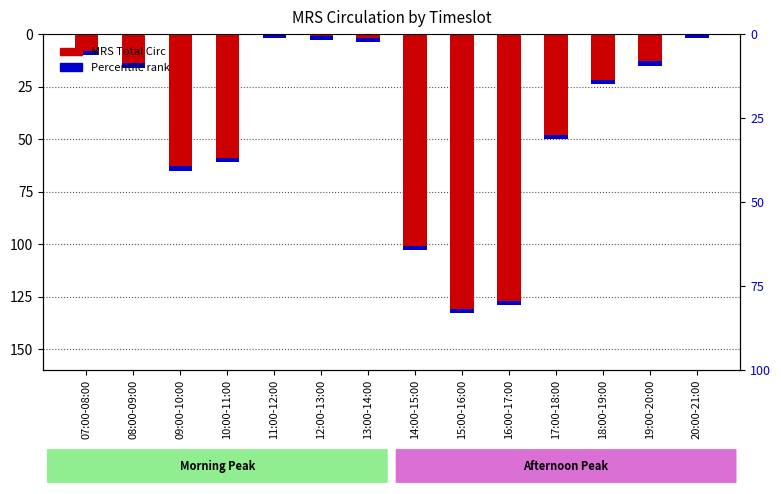

What is the change in value from 08:00-09:00 to 20:00-21:00?

-14